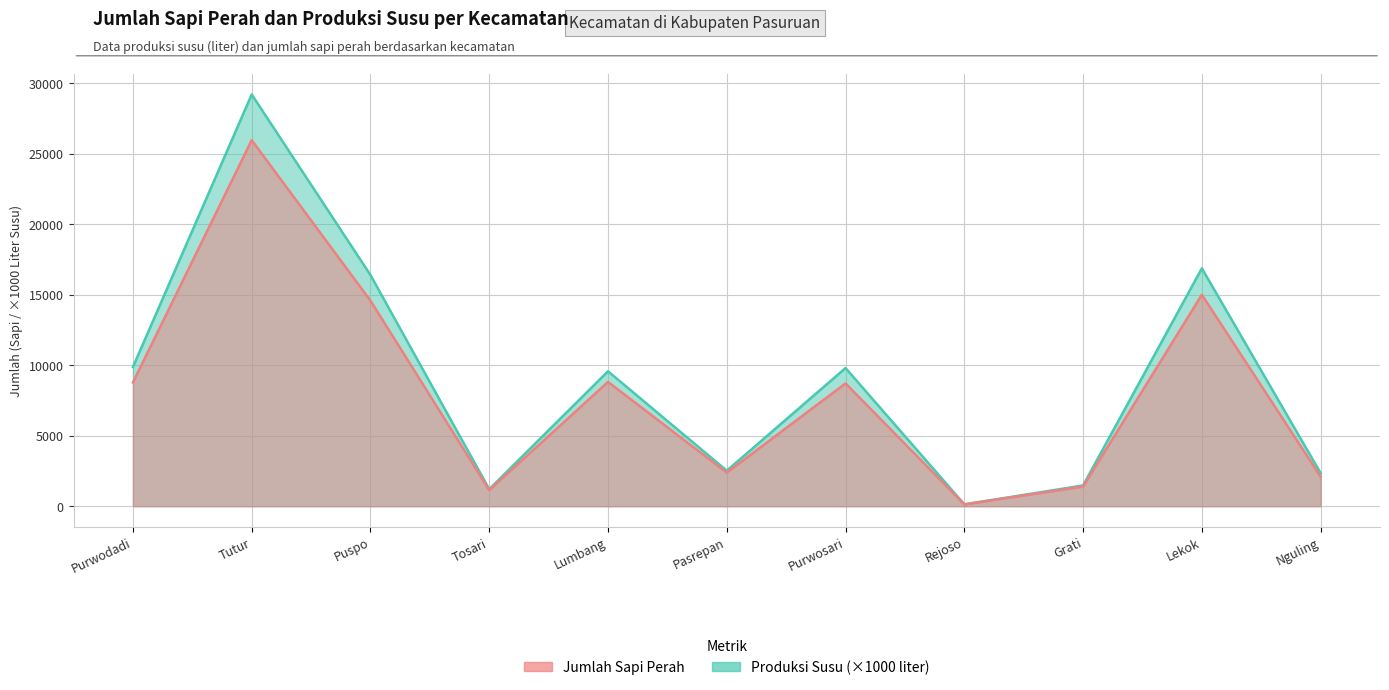

Count the number of data series in this chart.

2